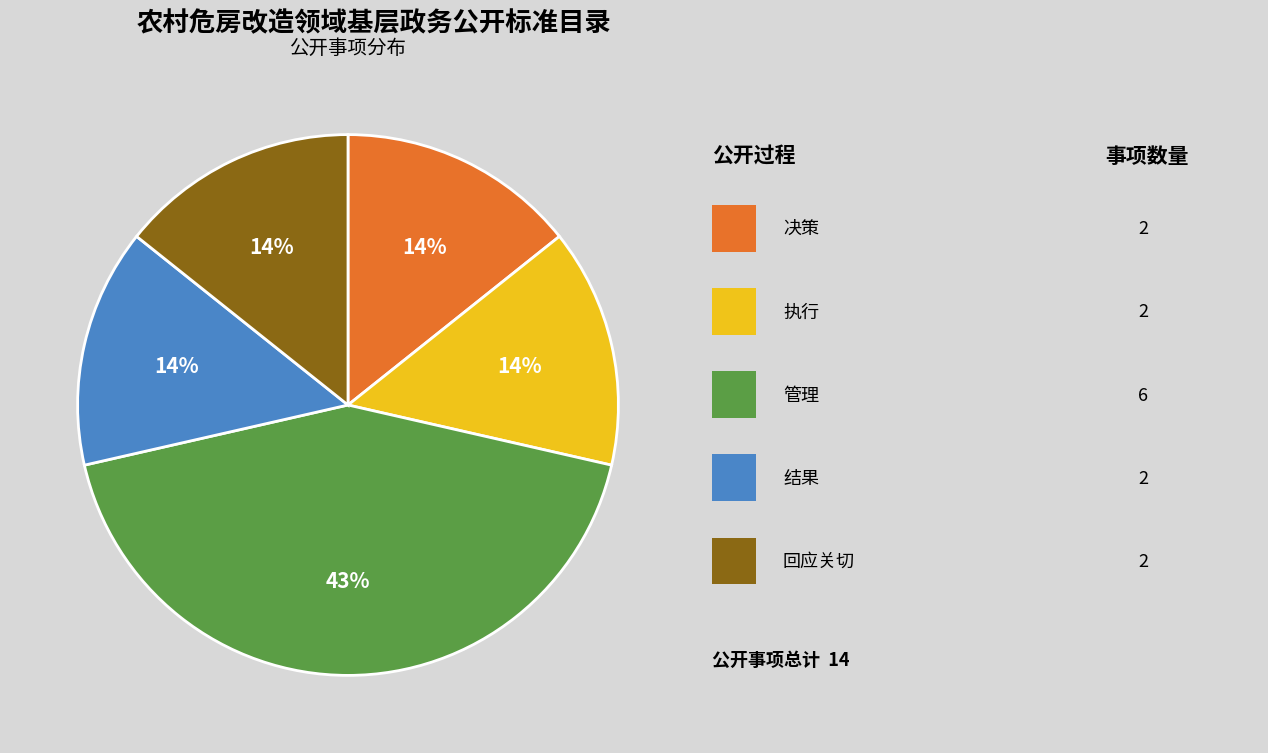

Is there a majority slice in this chart?

No